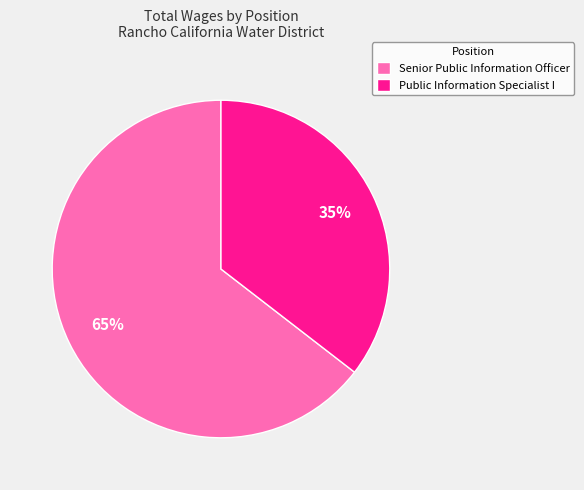

Count the number of slices in the pie.

2